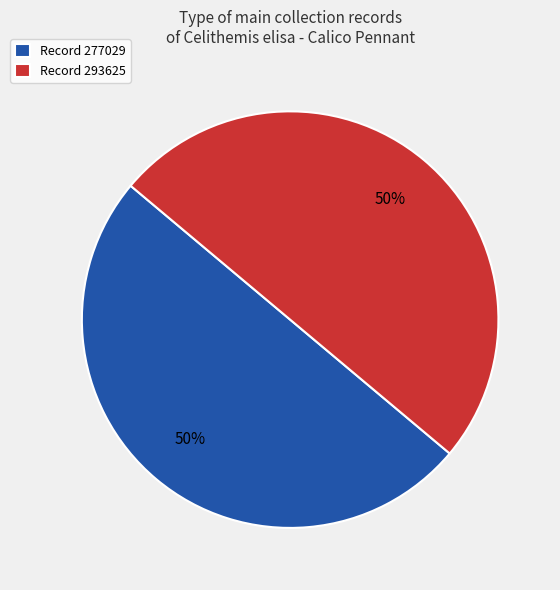

Is the sum of Record 277029 and Record 293625 greater than half?

Yes